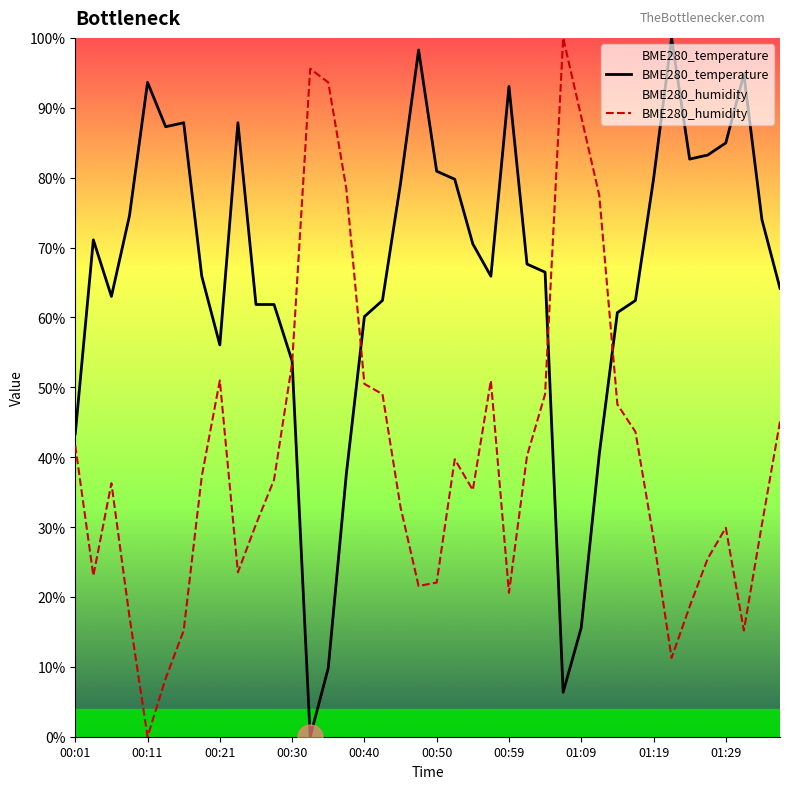

List the series in order of their overall mean, highest first.

BME280_temperature, BME280_humidity